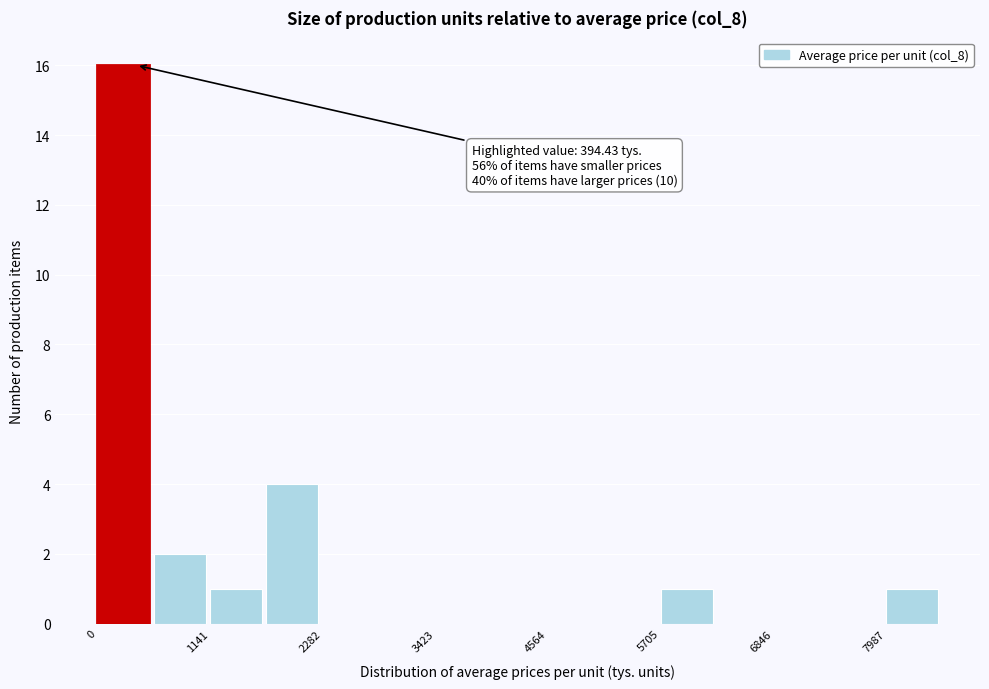

Around what value on the x-axis is the tallest bar? Give the approximate position of its centre, as read against the axis.

200